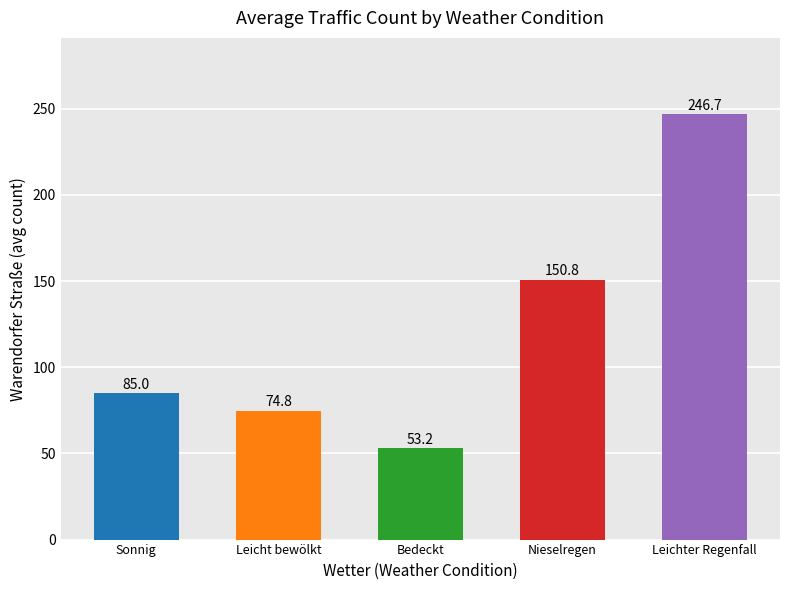

What are all the series names shown in the legend?

Sonnig, Leicht bewölkt, Bedeckt, Nieselregen, Leichter Regenfall